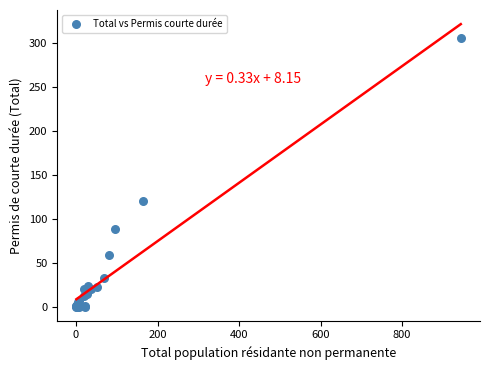

What Y value in the scatter plot is closest to 153?

120